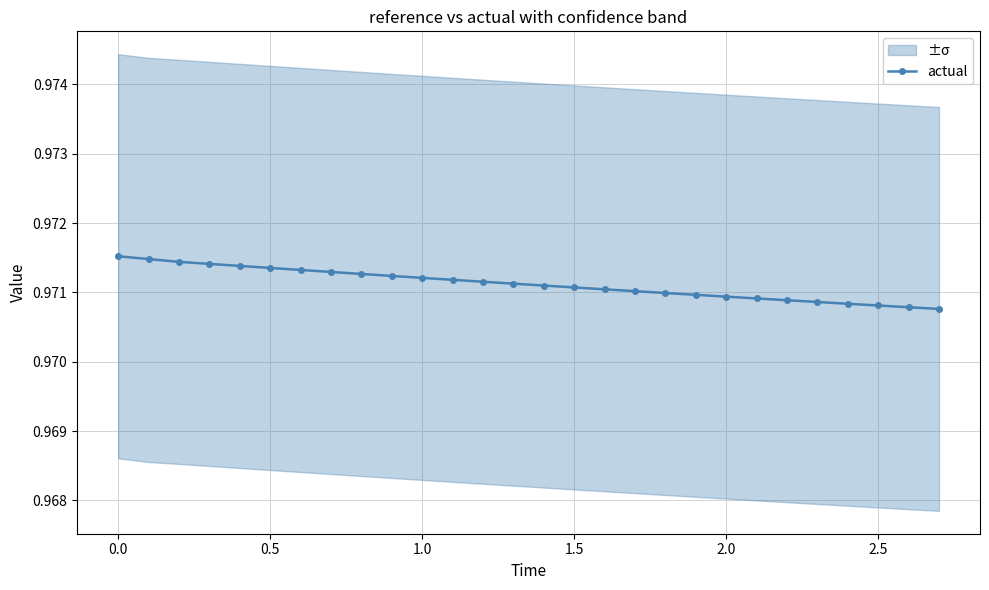

What is the value of the 11th point from the left?

1.0